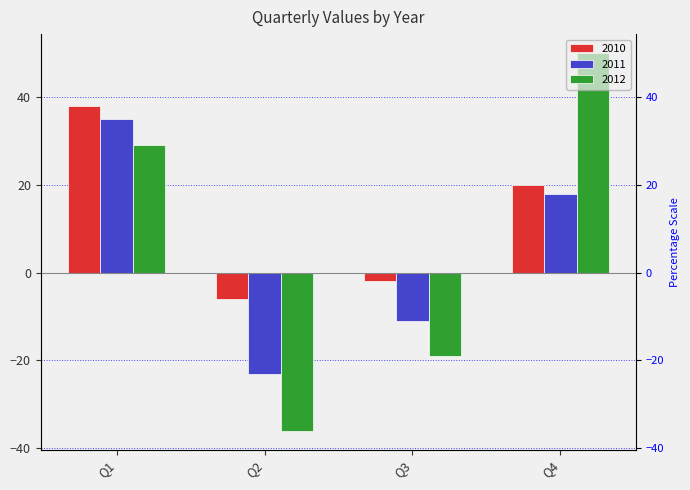

Reading left to right, extract all data points from this chart.

2010: 38	-6	-2	20
2011: 35	-23	-11	18
2012: 29	-36	-19	50